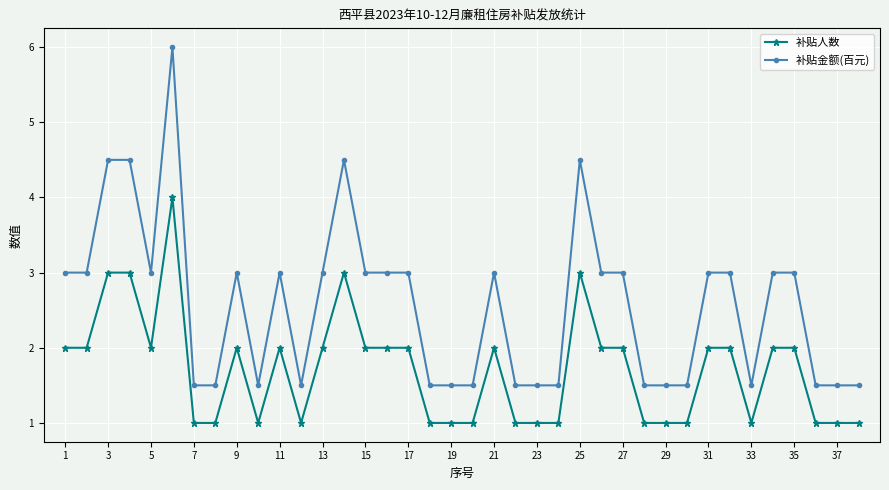

What is the minimum value for 补贴人数?

1.0